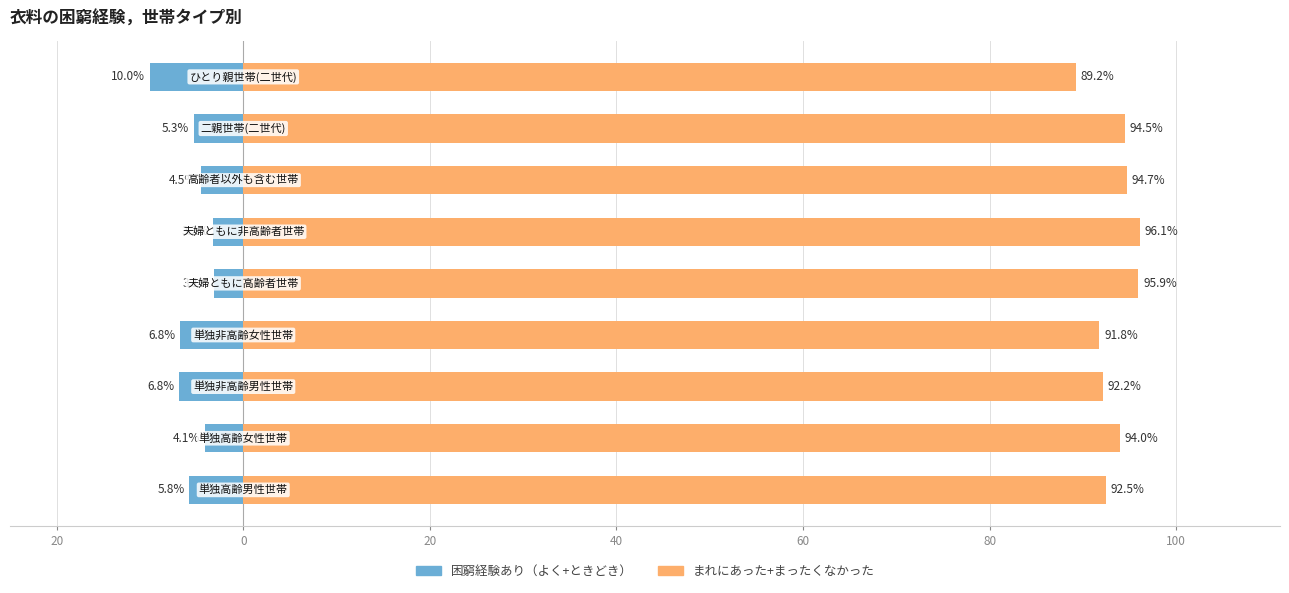

Is it true that 困窮経験あり（よく+ときどき） equals -2.2 at 8?

False